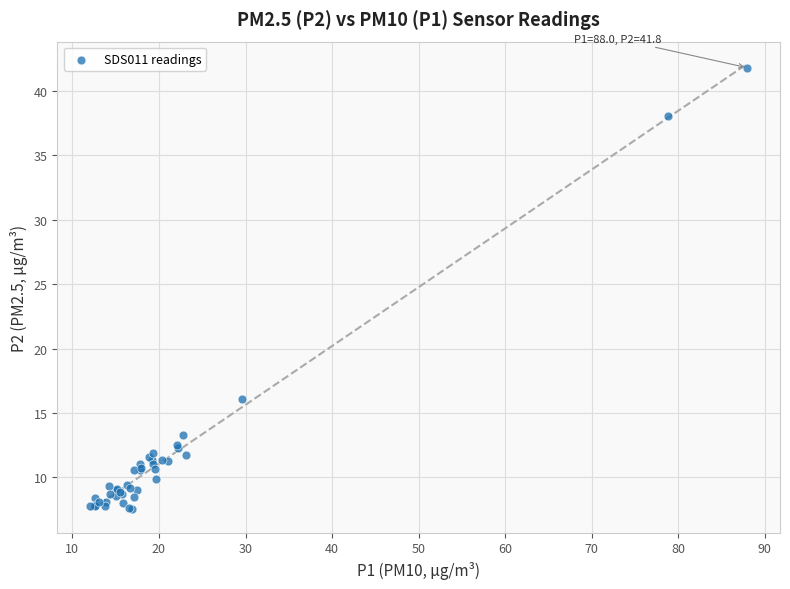

What Y value in the scatter plot is closest to 24?

16.1